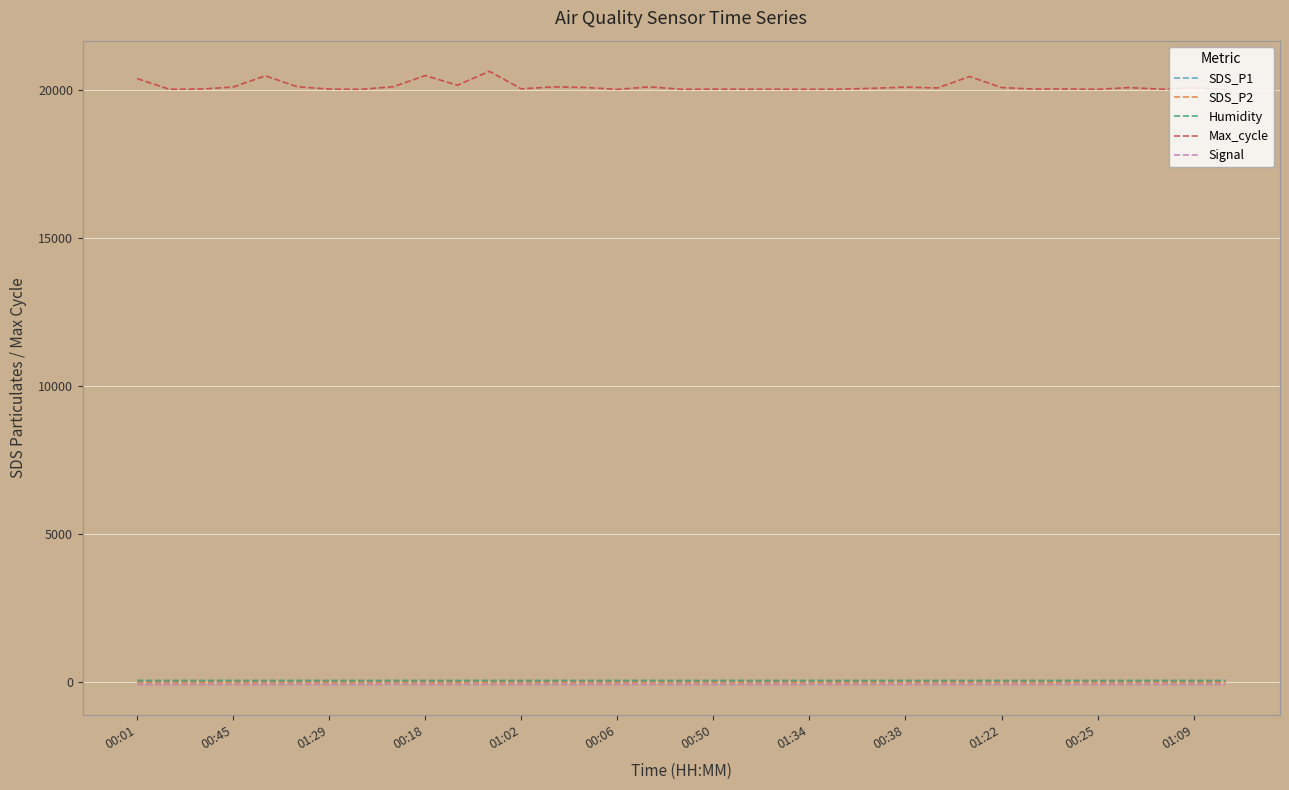

Which series has the largest total across all categories?

Max_cycle